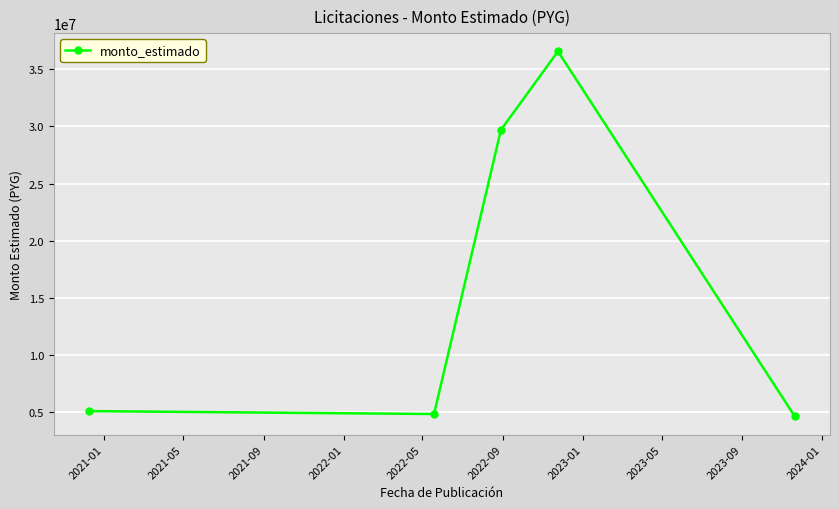

True or false: there are more than 1 points higher than both neighbors.

False